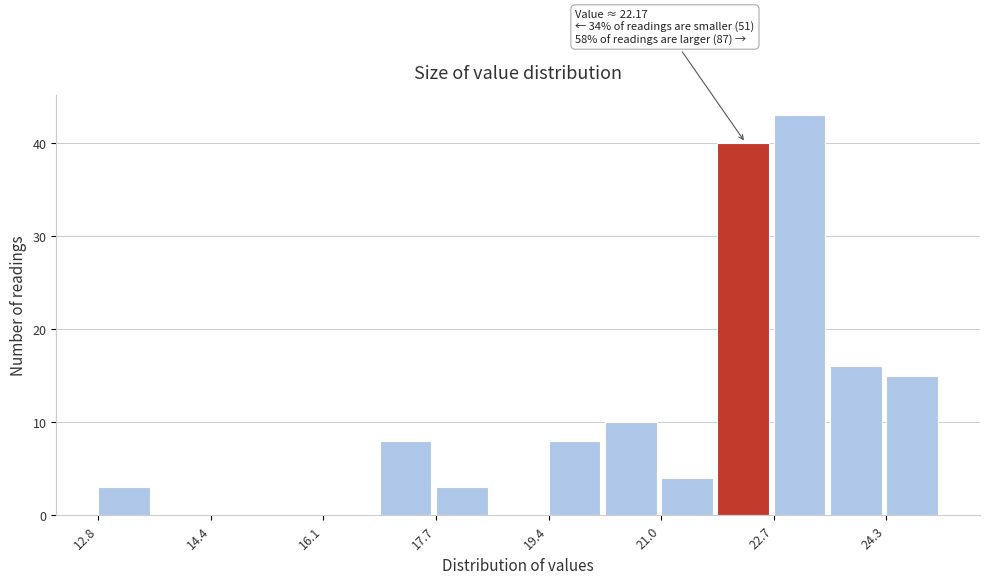

Over which range of the x-axis is the bar tallest?

22.6 to 23.4